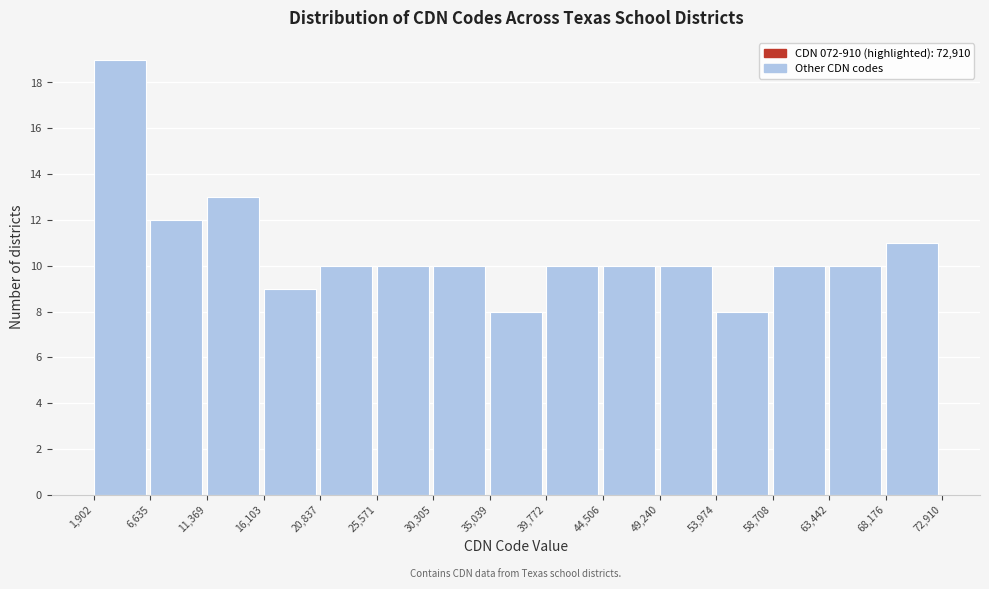

Reading left to right, transcribe this chart: for each bar, give the range it covers on the x-axis and its height. The values are not printed on the chart, so give them approximately, as read against the axis.

1,902 to 6,635: 19
6,635 to 11,369: 12
11,369 to 16,103: 13
16,103 to 20,837: 9
20,837 to 25,571: 10
25,571 to 30,305: 10
30,305 to 35,039: 10
35,039 to 39,772: 8
39,772 to 44,506: 10
44,506 to 49,240: 10
49,240 to 53,974: 10
53,974 to 58,708: 8
58,708 to 63,442: 10
63,442 to 68,176: 10
68,176 to 72,910: 11